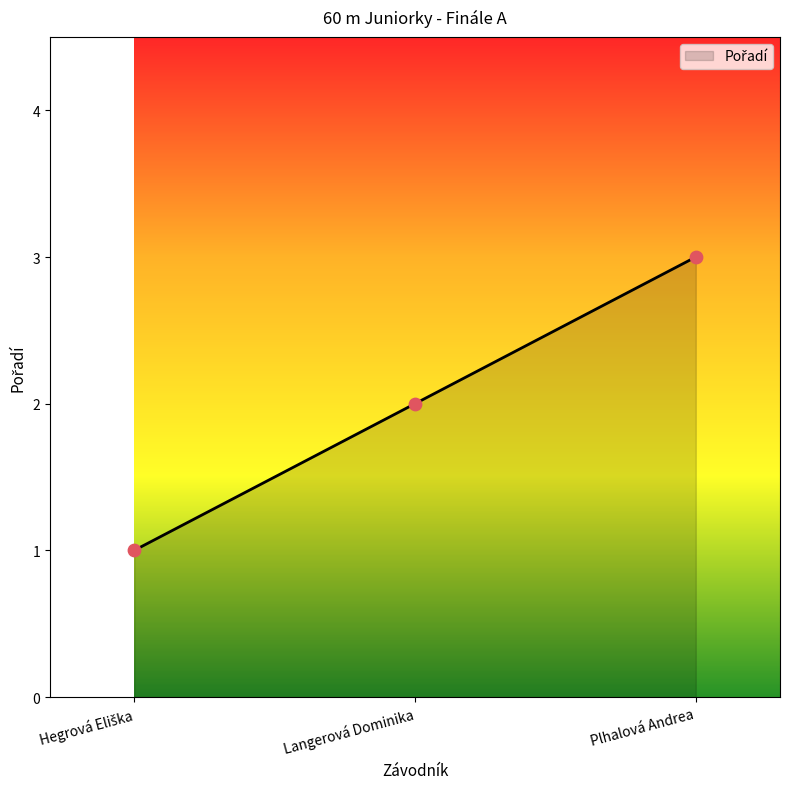

Approximately how many times larger is the value at Plhalová Andrea compared to Langerová Dominika?

1.5